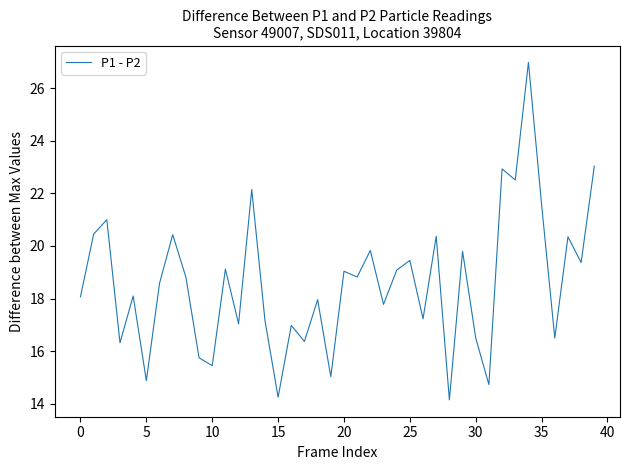

What is the minimum value shown in the chart?

14.2